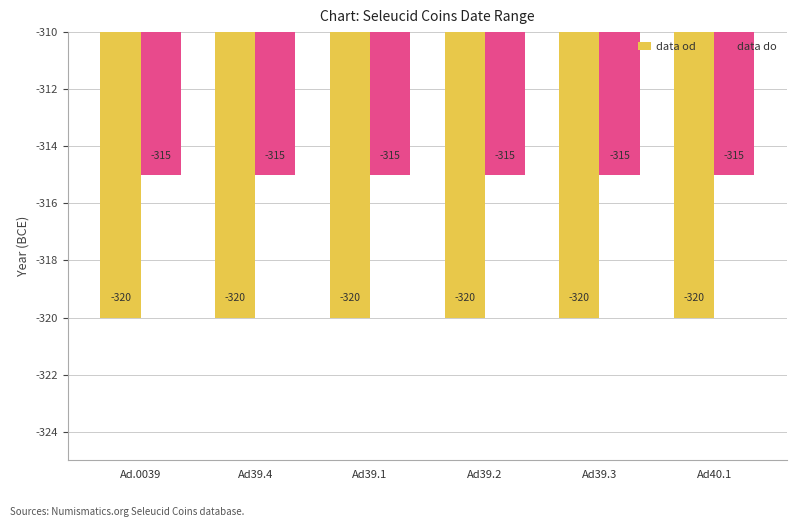

What is the spread (max minus min) of values at Ad39.4?

5